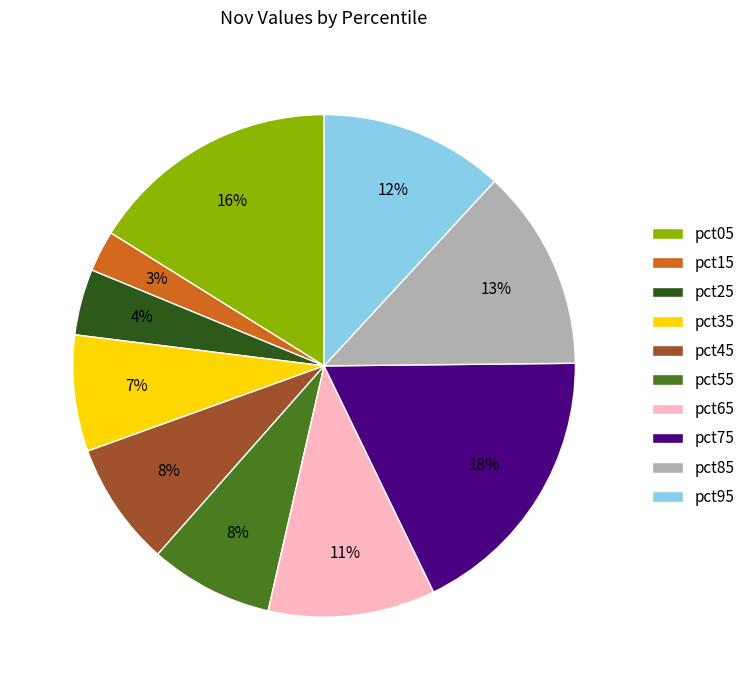

Between pct75 and pct65, which is larger?

pct75